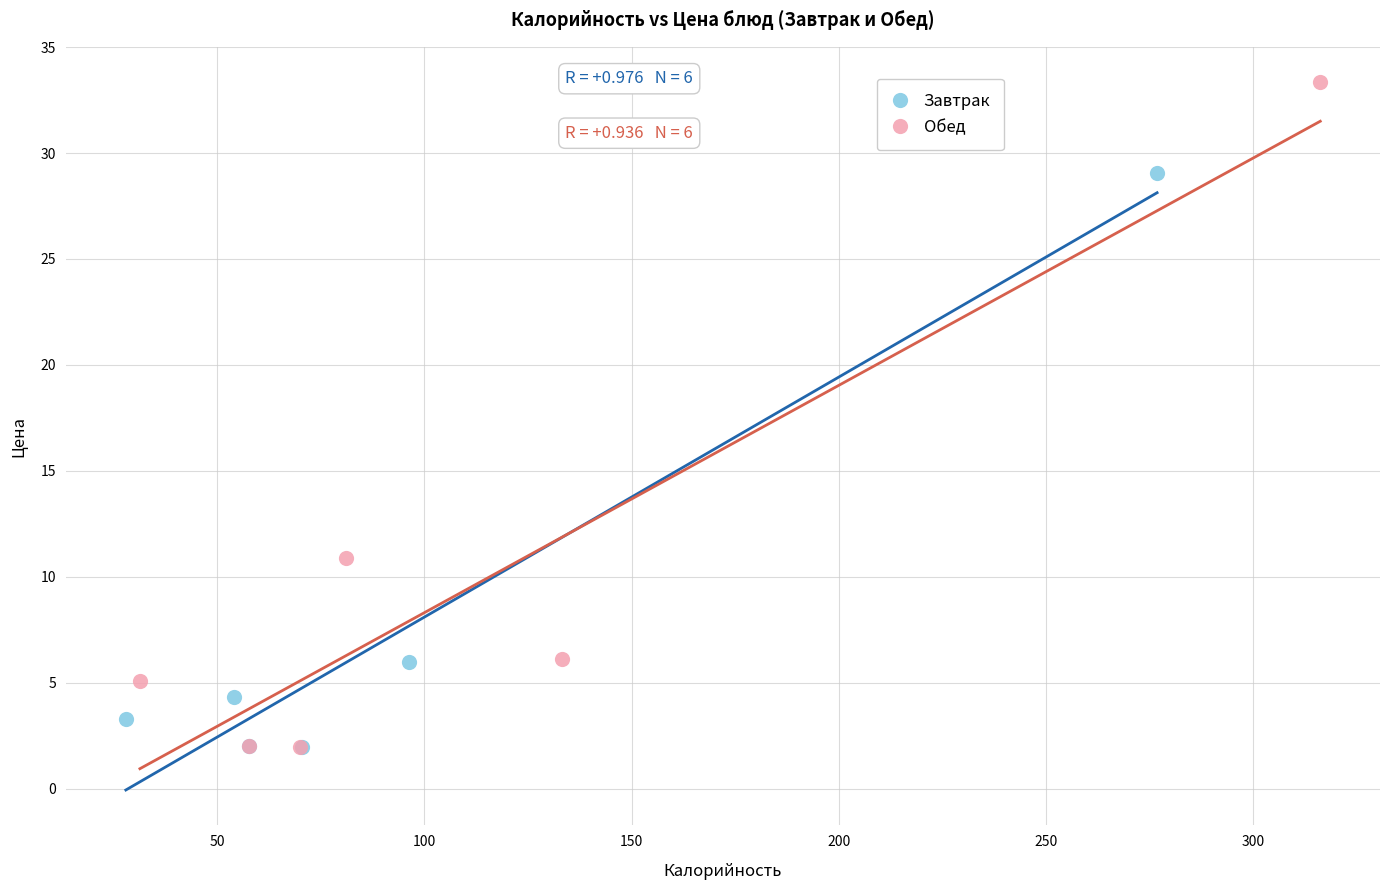

Which series contains the highest Y value?

Обед